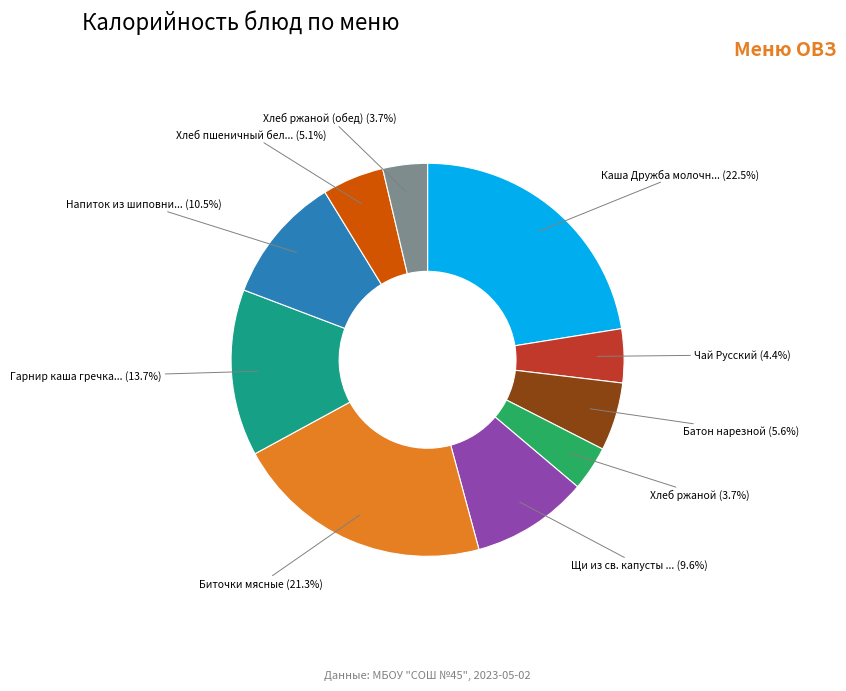

Is there a majority slice in this chart?

No